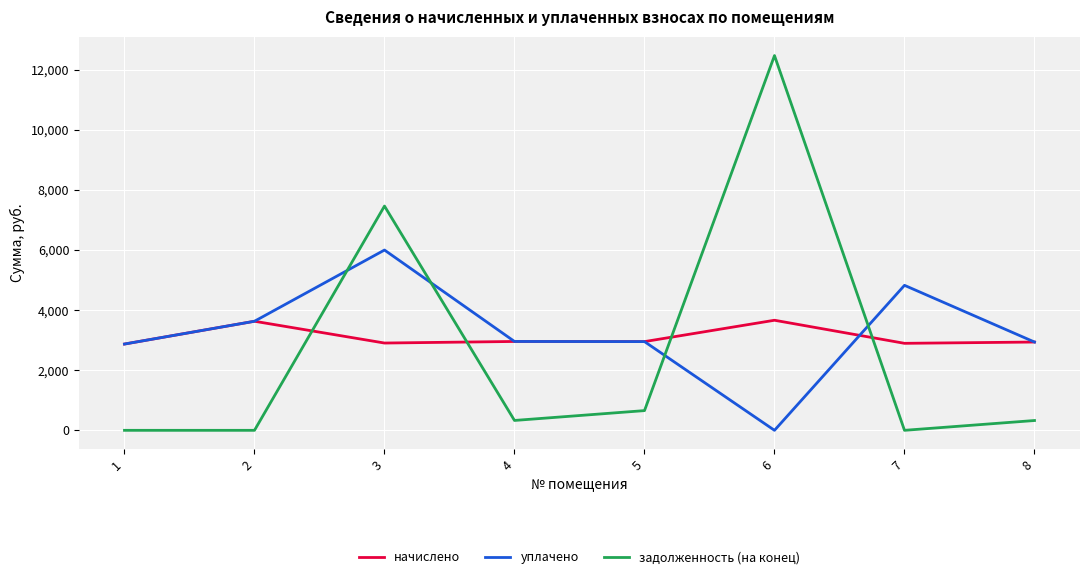

What is the difference between the highest and lowest values at 1?

2871.5